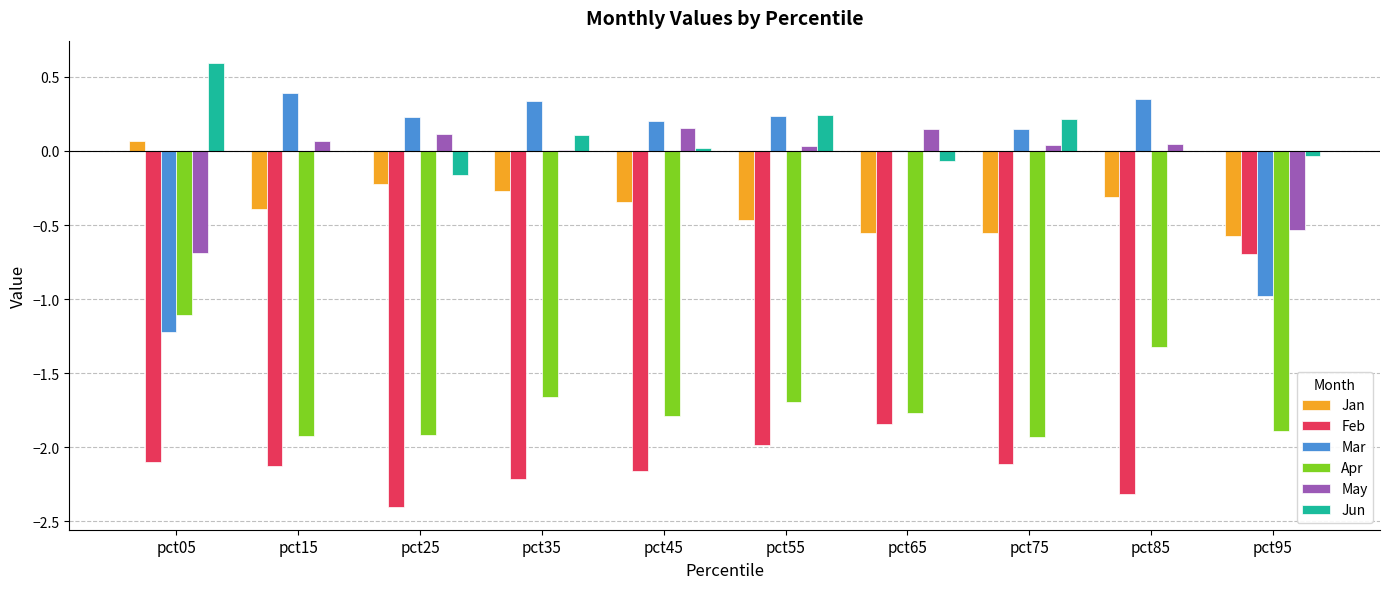

Which series changed the most between pct05 and pct35?

Mar